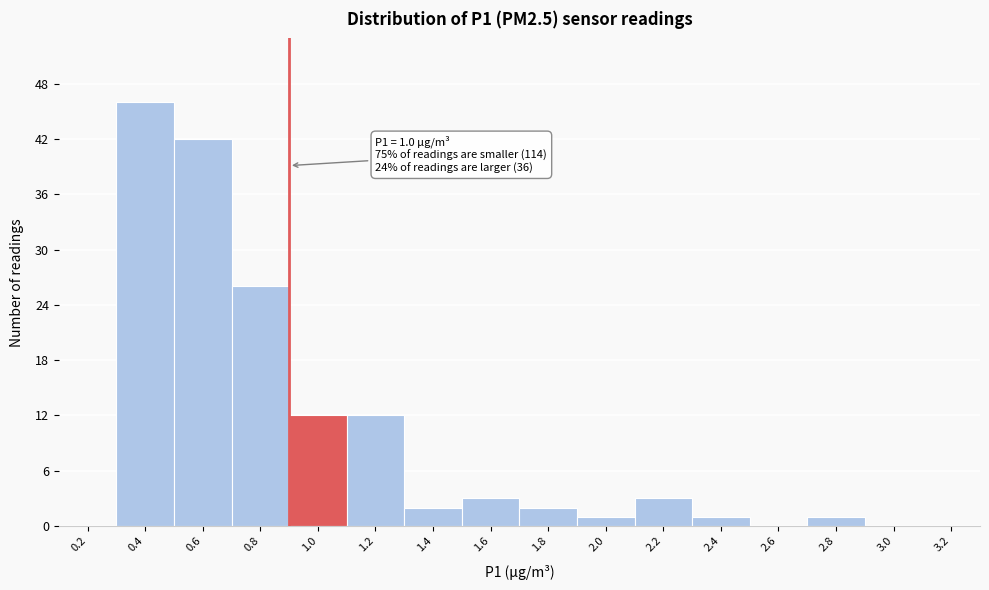

Reading right to left, extract all data points from this chart.

3.2=0	3.0=0	2.8=1	2.6=0	2.4=1	2.2=3	2.0=1	1.8=2	1.6=3	1.4=2	1.2=12	1.0=12	0.8=26	0.6=42	0.4=46	0.2=0